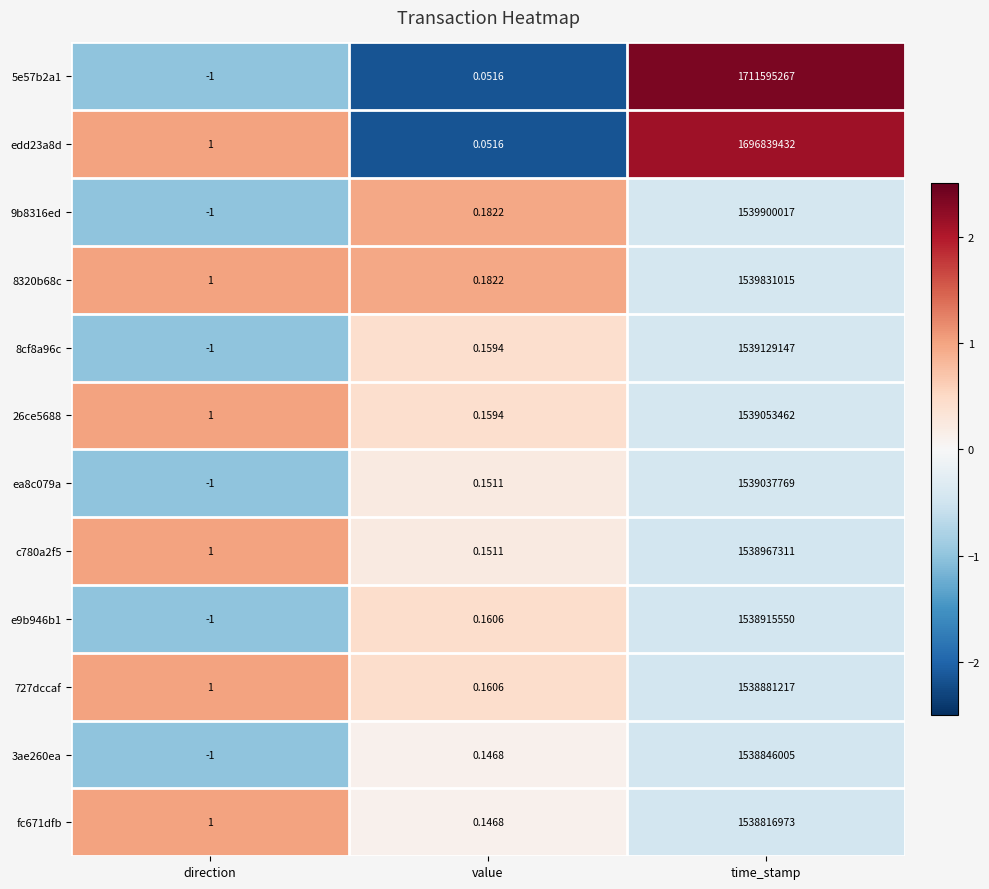

List the labels in order of 3ae260ea value, largest first.

time_stamp, value, direction